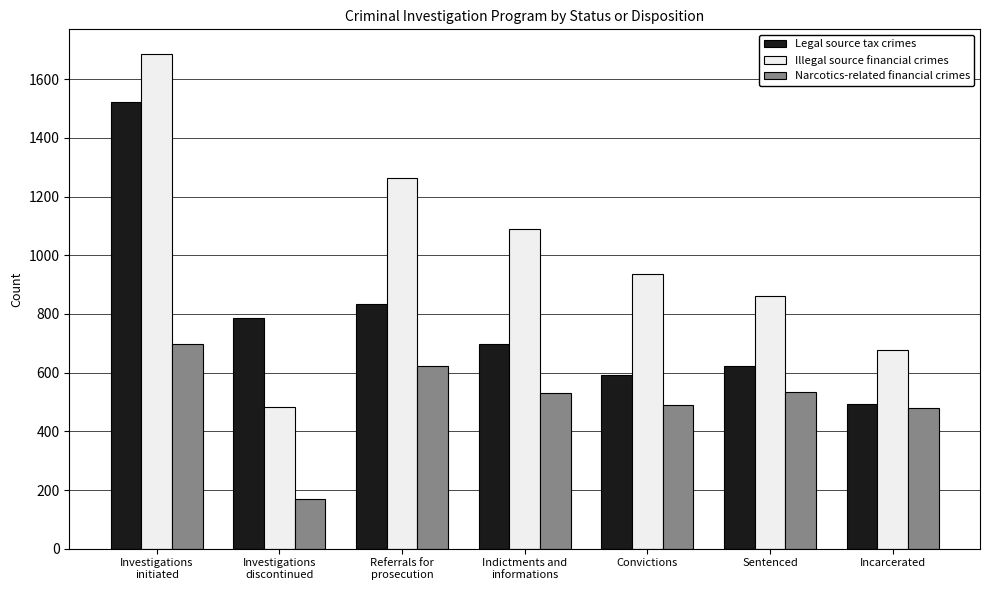

At how many categories does at least one series exceed 1024?

3